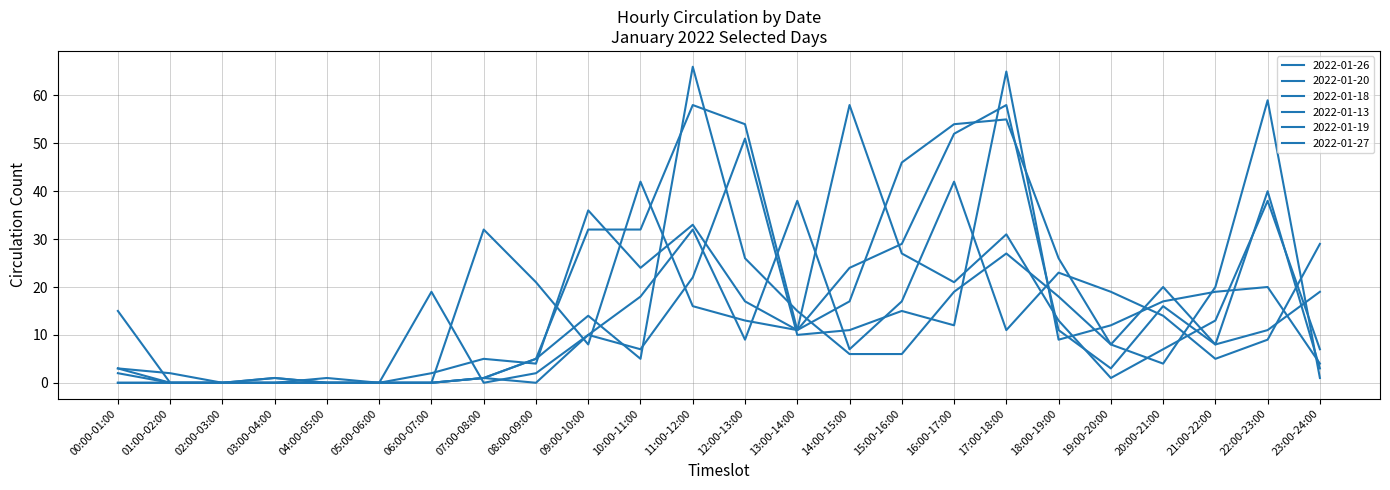

How many series are shown in this chart?

6